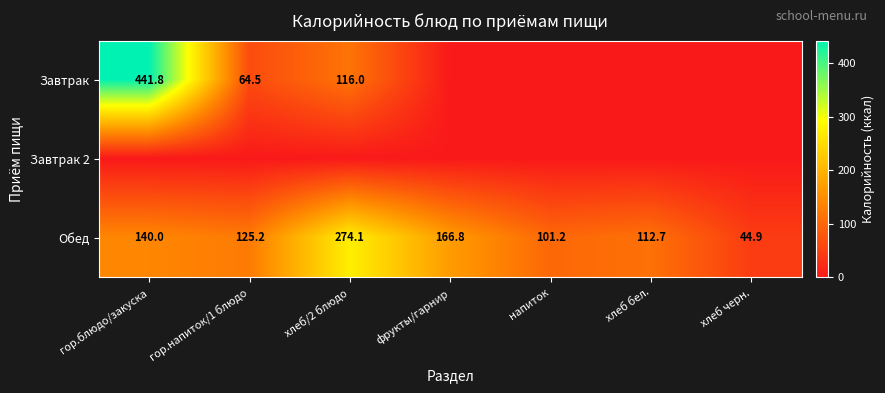

What is the sum of the Обед values at гор.блюдо/закуска and гор.напиток/1 блюдо?

265.2